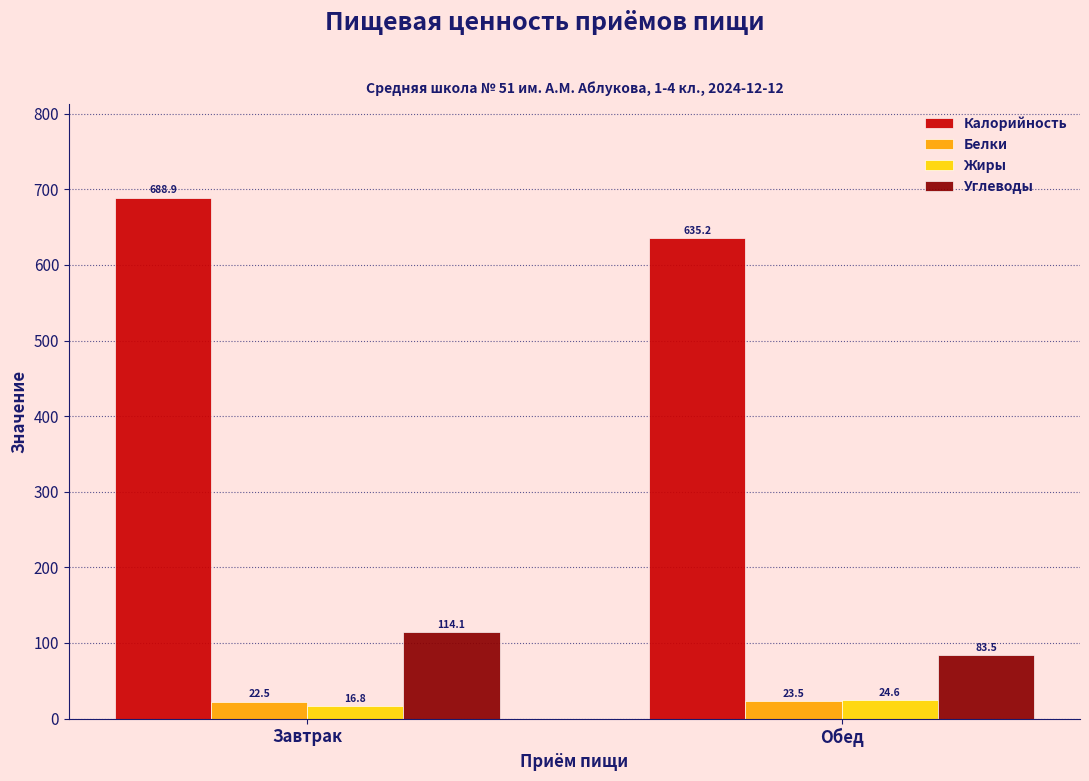

What is the difference between the maximum and minimum values in the Углеводы series?

30.6